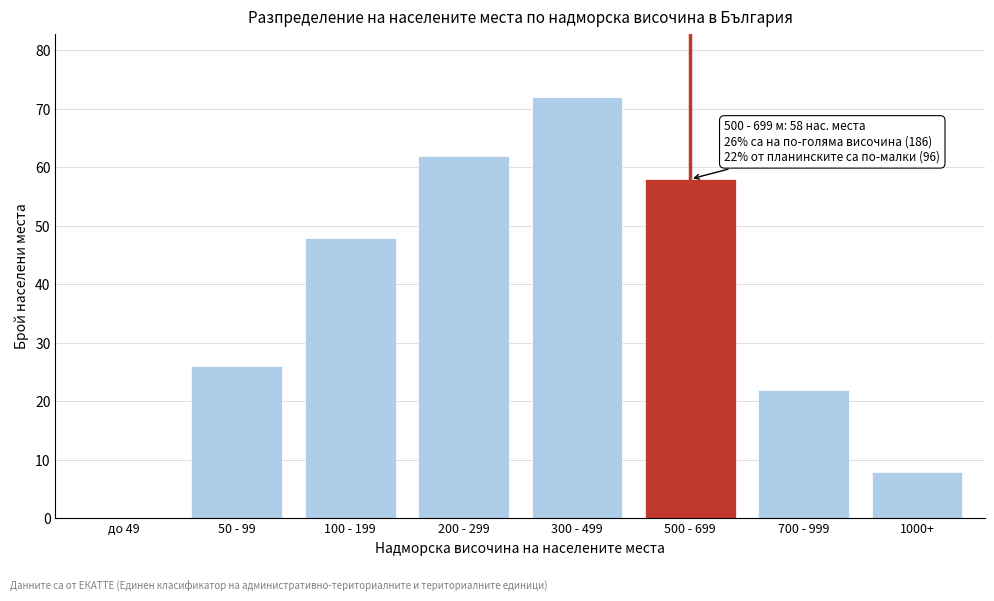

Reading left to right, what are all the values shown in this chart?

до 49=0	50 - 99=26	100 - 199=48	200 - 299=62	300 - 499=72	500 - 699=58	700 - 999=22	1000+=8